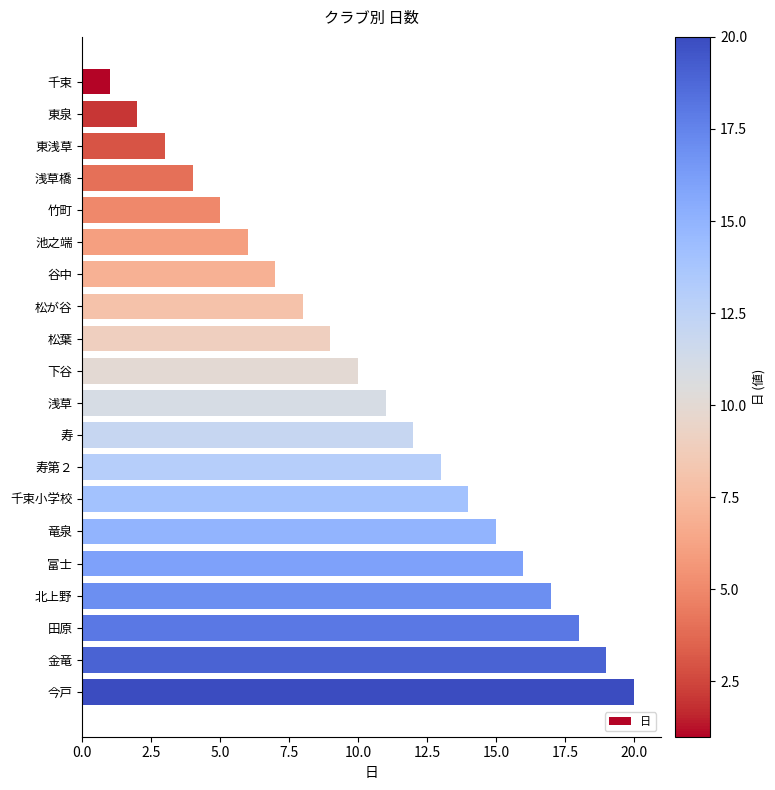

What is the difference between the second highest and second lowest values?

17